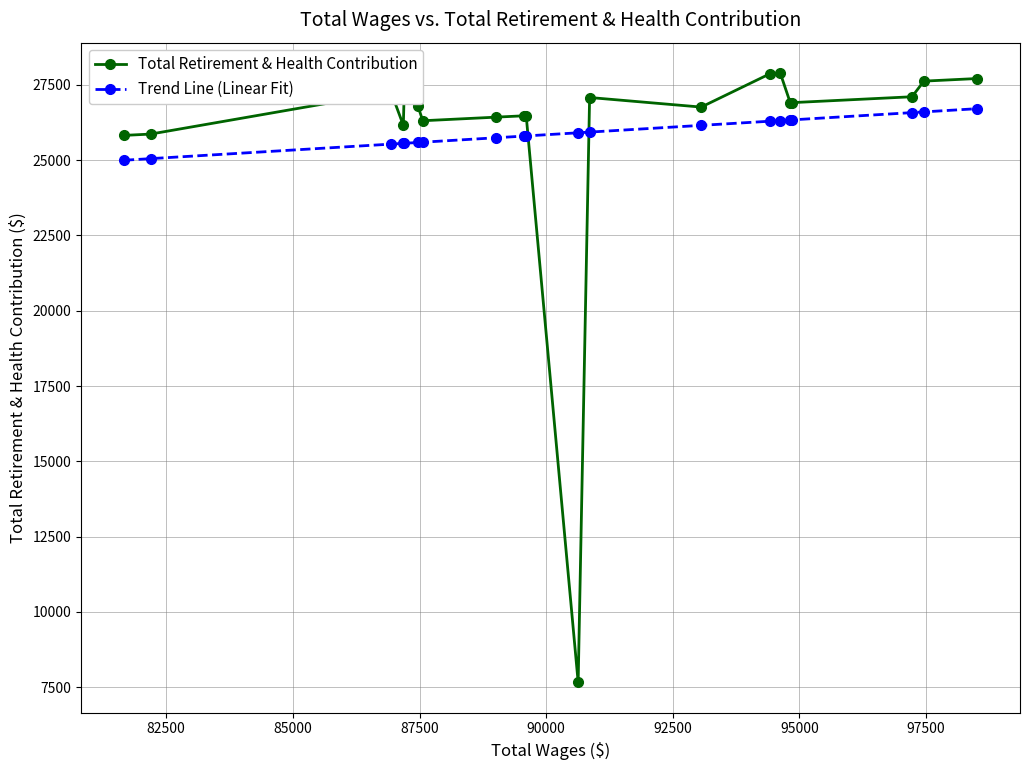

Which series has the widest spread of values?

Total Retirement & Health Contribution